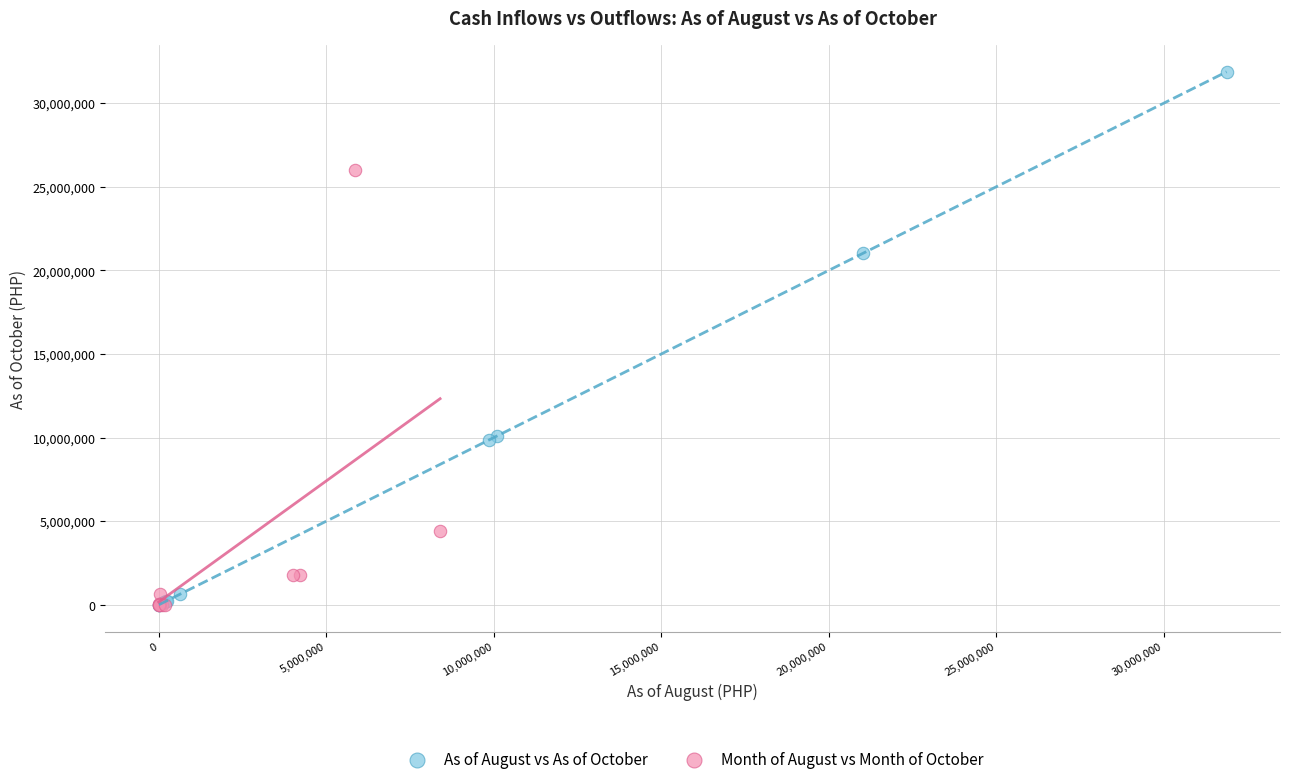

Which series has the widest spread of Y values?

As of August vs As of October